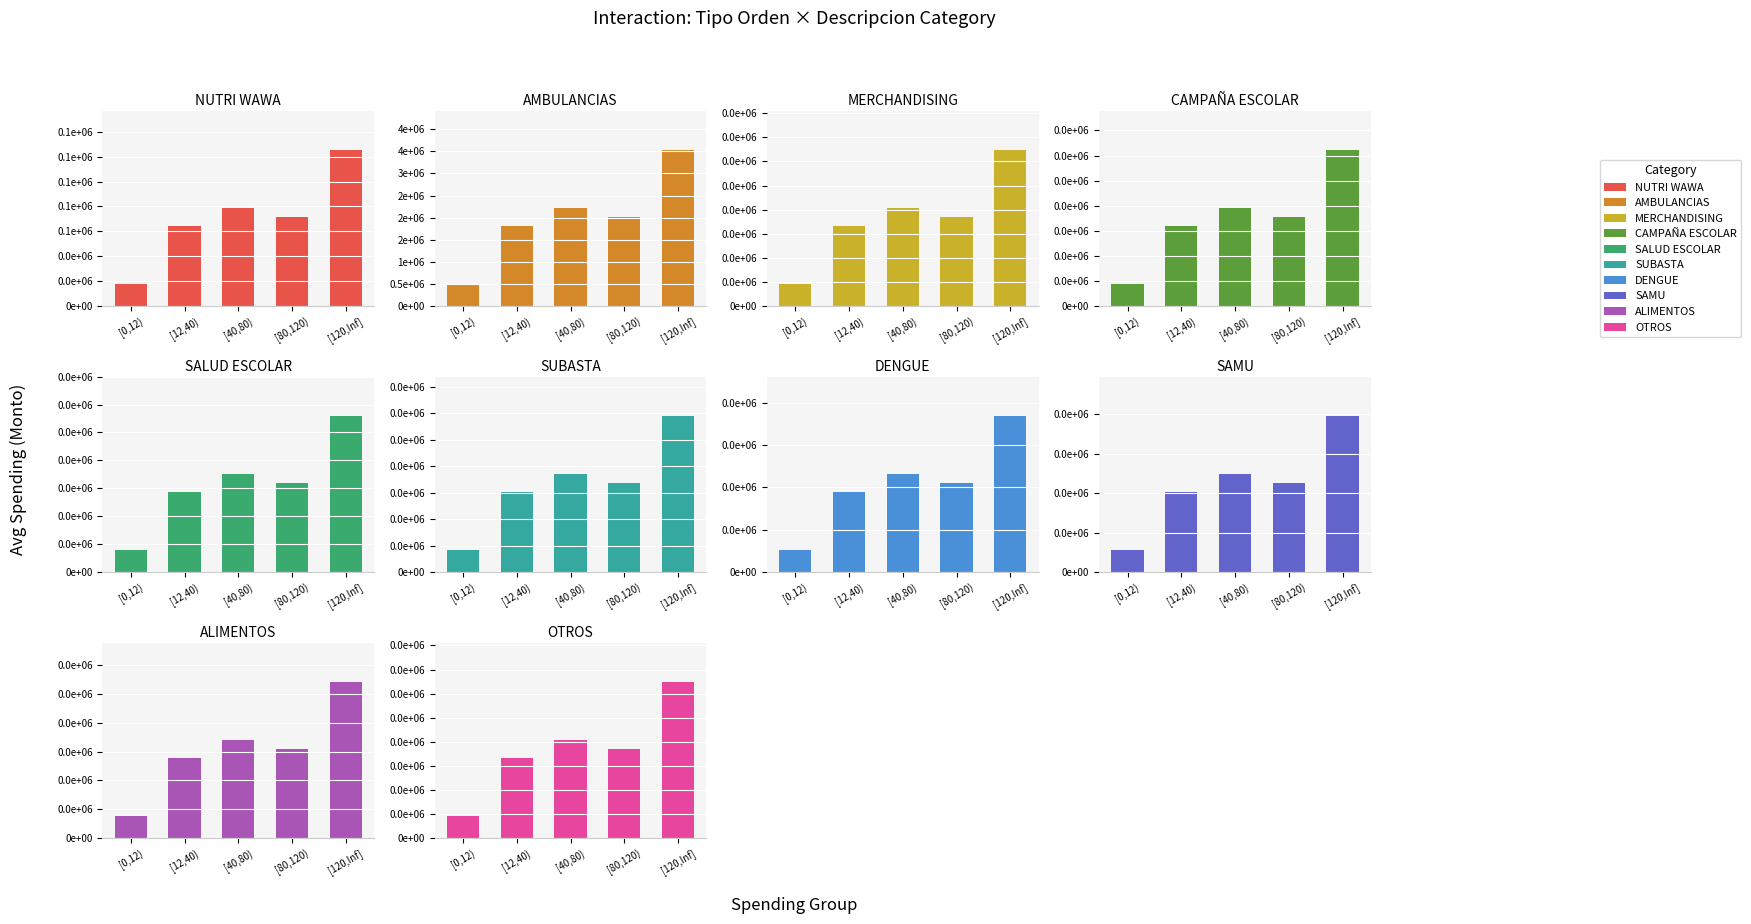

True or false: Compras has a value of 11223.7 at 167.

False